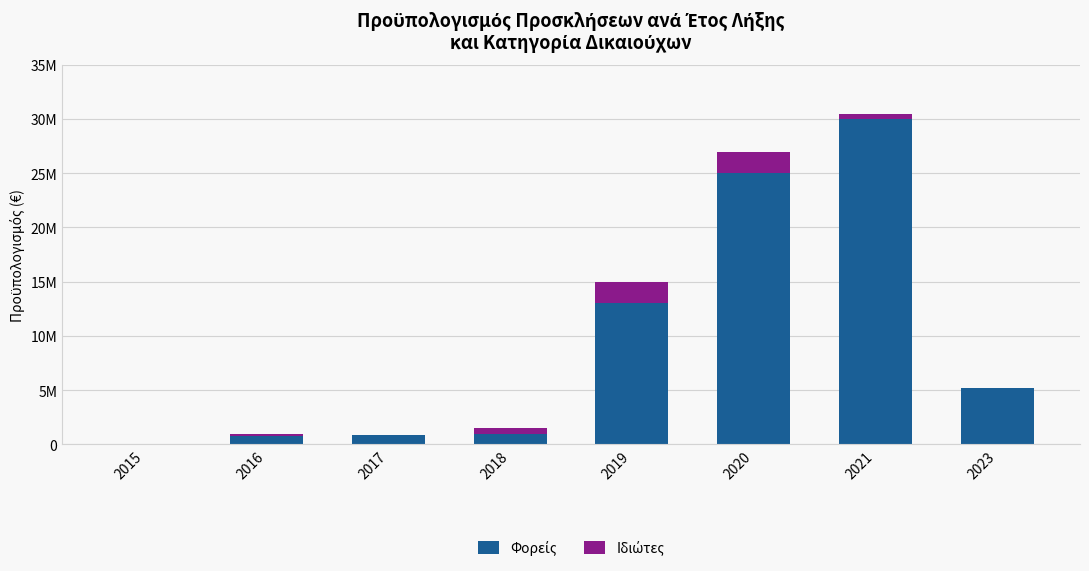

Are the bars horizontal?

No